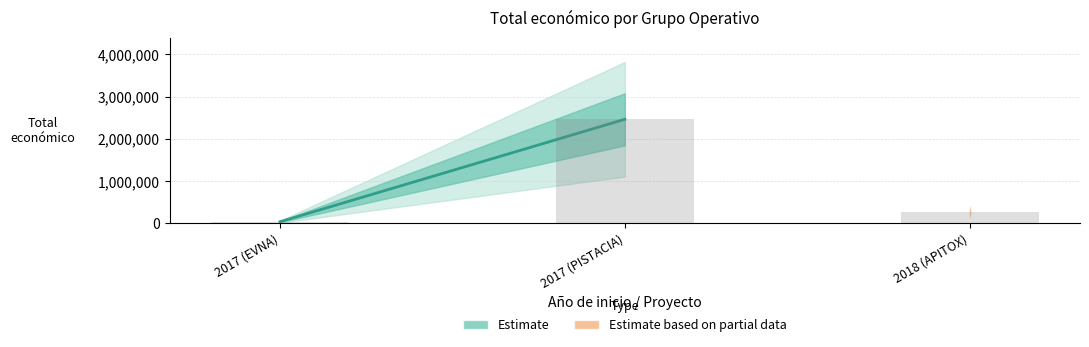

Approximately how many times larger is the value at 2018 (APITOX) compared to 2017 (PISTACIA)?

0.1